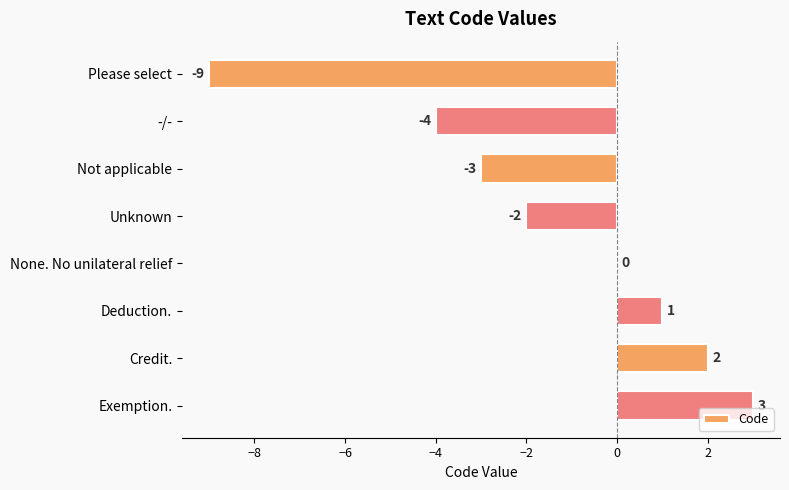

What is the maximum value shown in the chart?

3